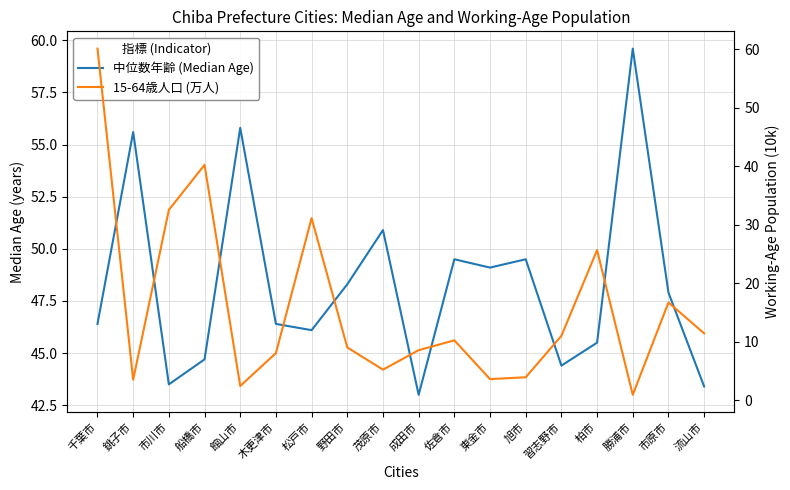

At how many categories does at least one series exceed 15?

18